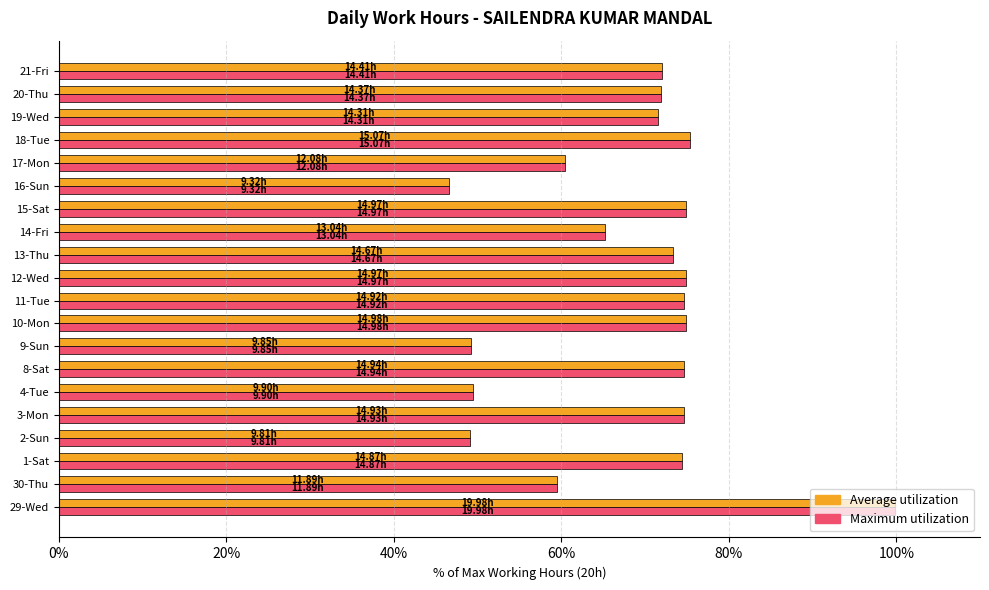

What is the average value of the Average utilization series?

68.3